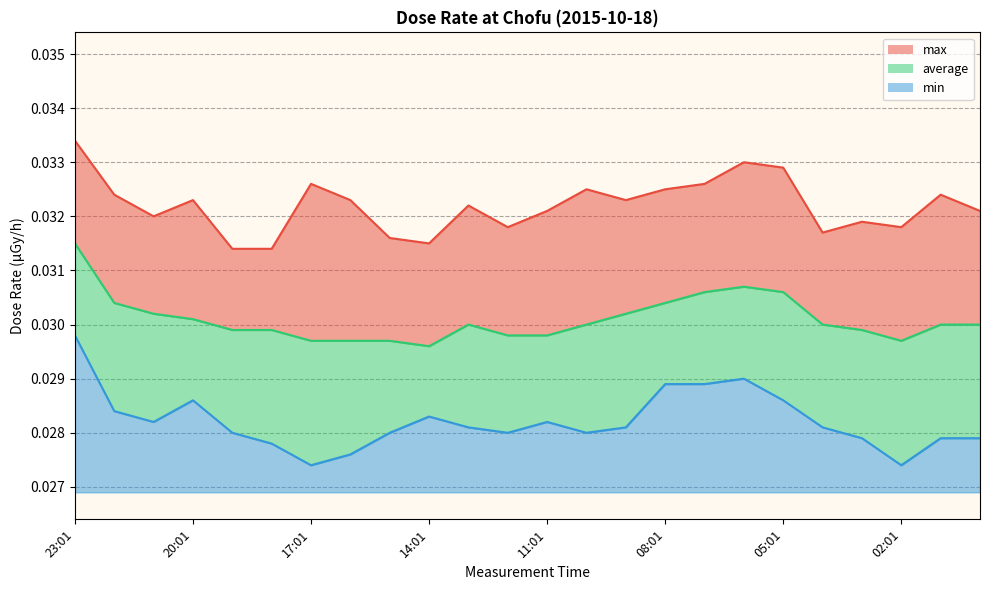

At how many categories does at least one series exceed 0?

24